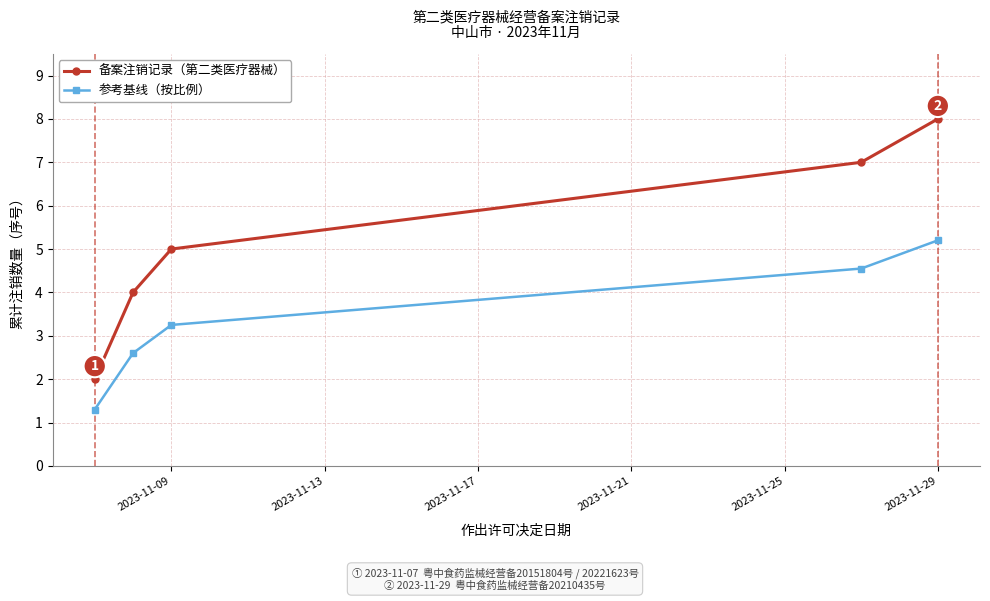

How many data points in 参考基线（按比例） are above 3?

3